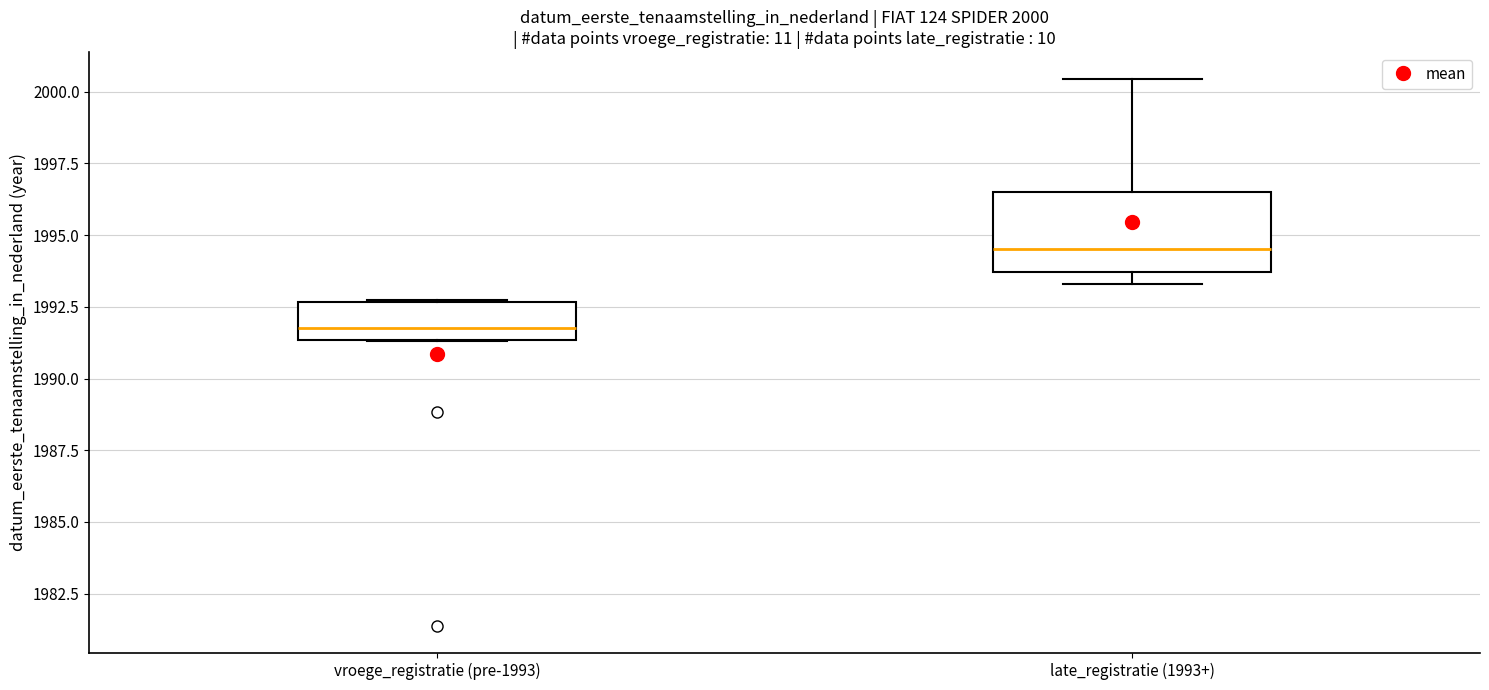

Comparing the boxes themselves (not the whiskers), which one is the tallest?

late_registratie (1993+)